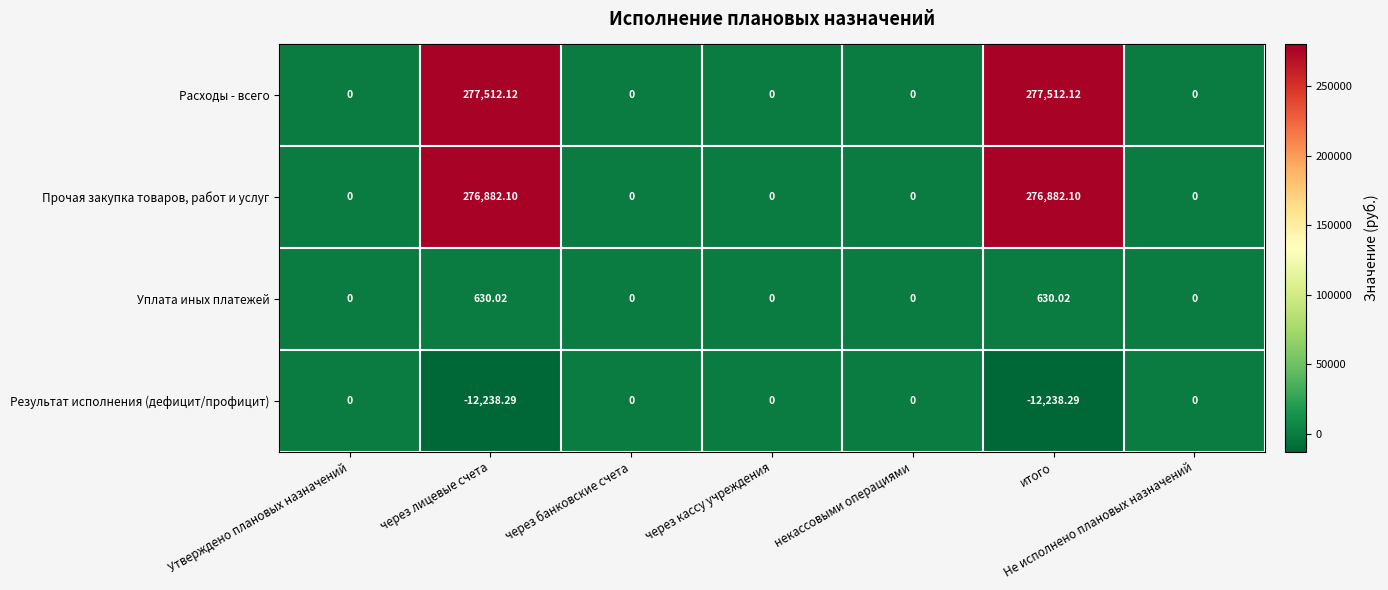

How many values in the Расходы - всего series exceed 0?

2